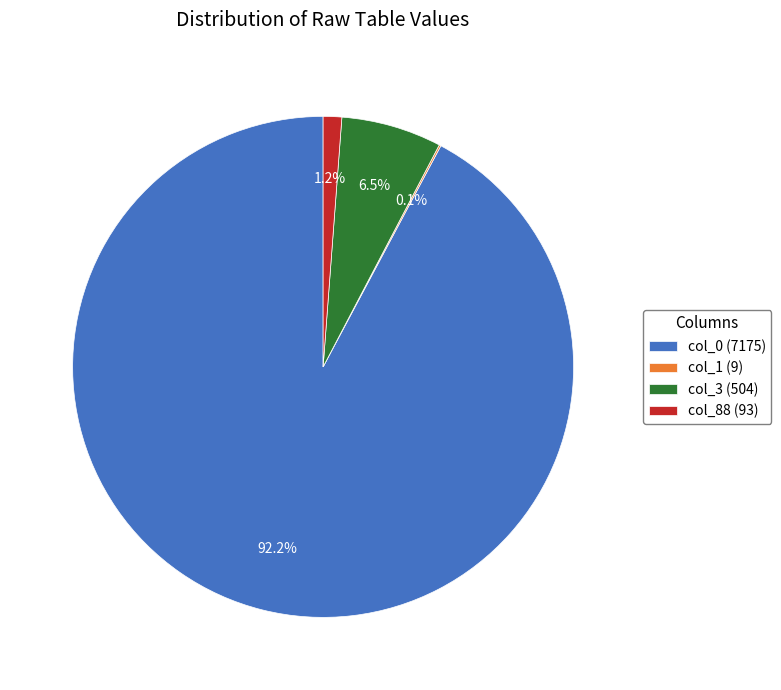

To the nearest percent, what is the average slice percentage?

25%